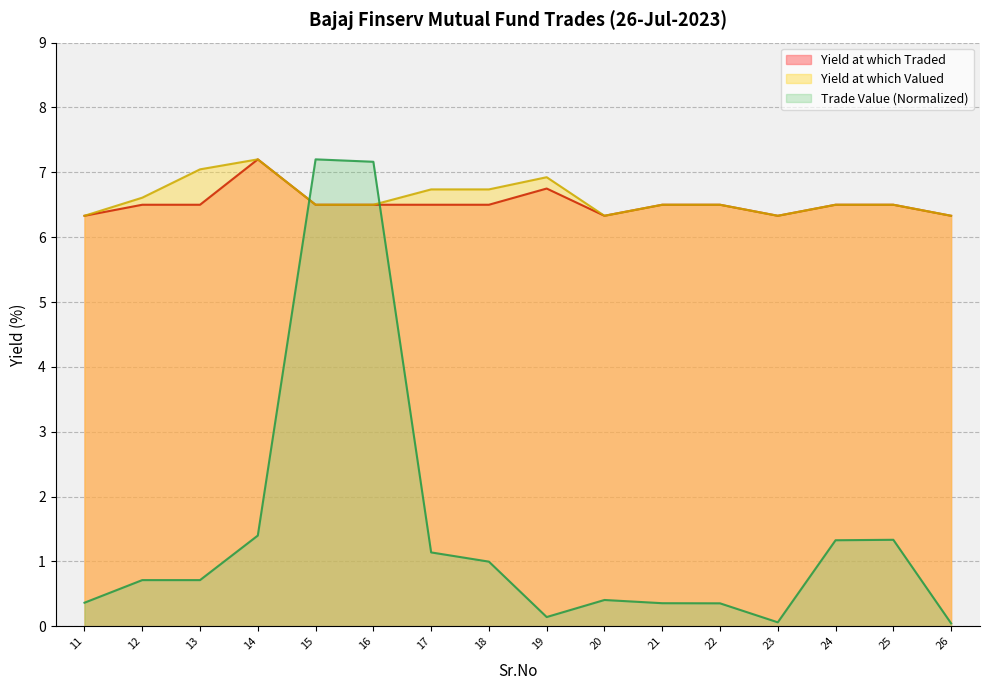

Which category has the lowest value across all series?

26